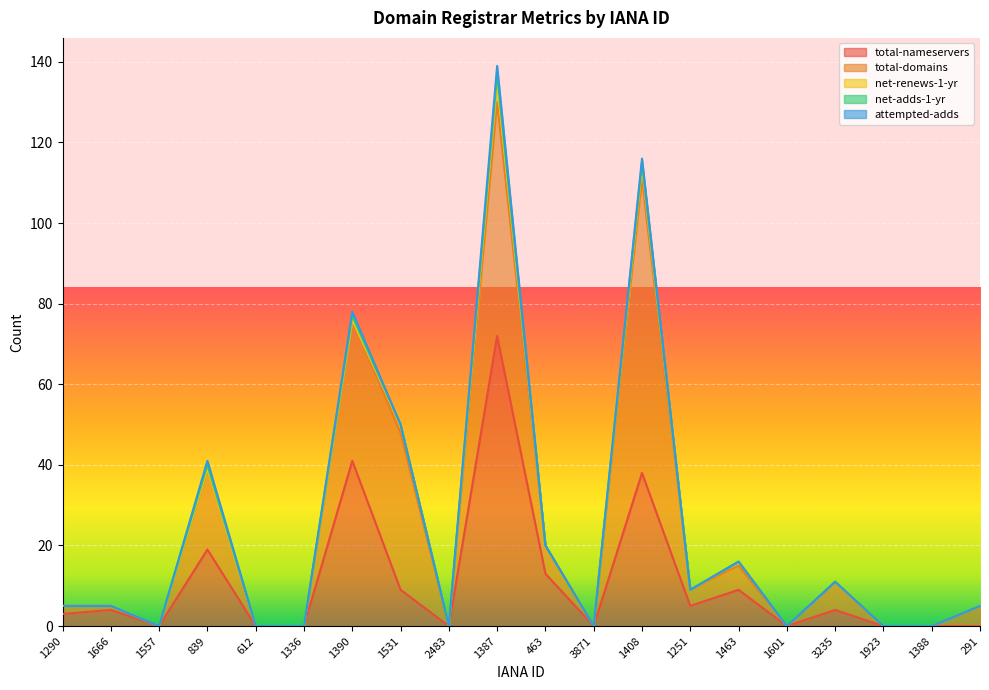

True or false: net-renews-1-yr and net-adds-1-yr intersect in this chart.

True